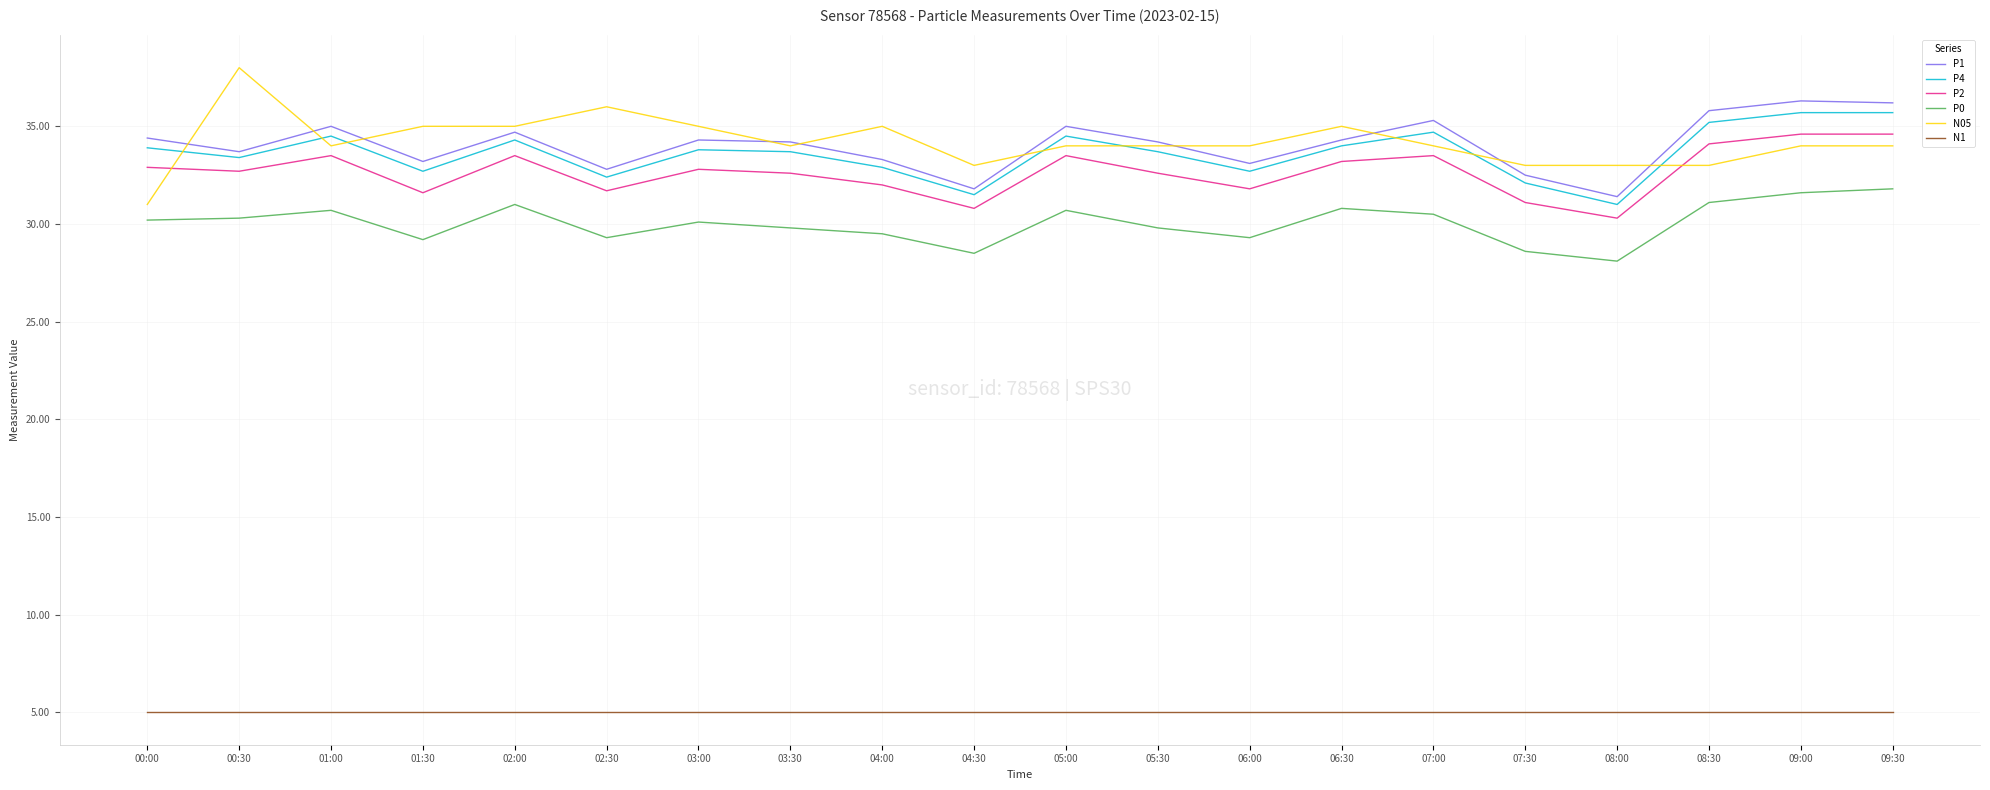

What is the minimum value shown in the chart?

5.0